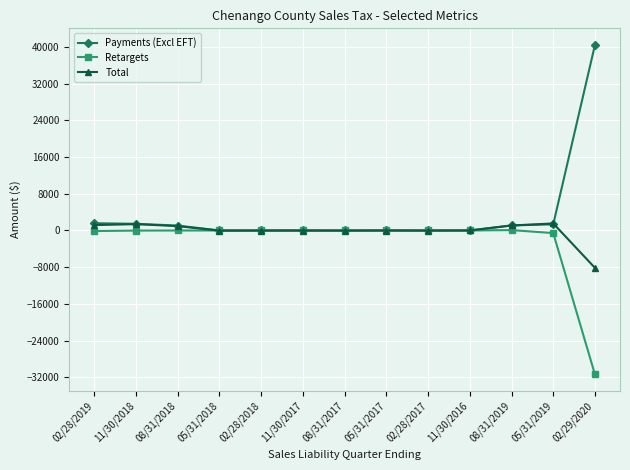

The value of Retargets at 11/30/2017 is 0.0. True or false?

True